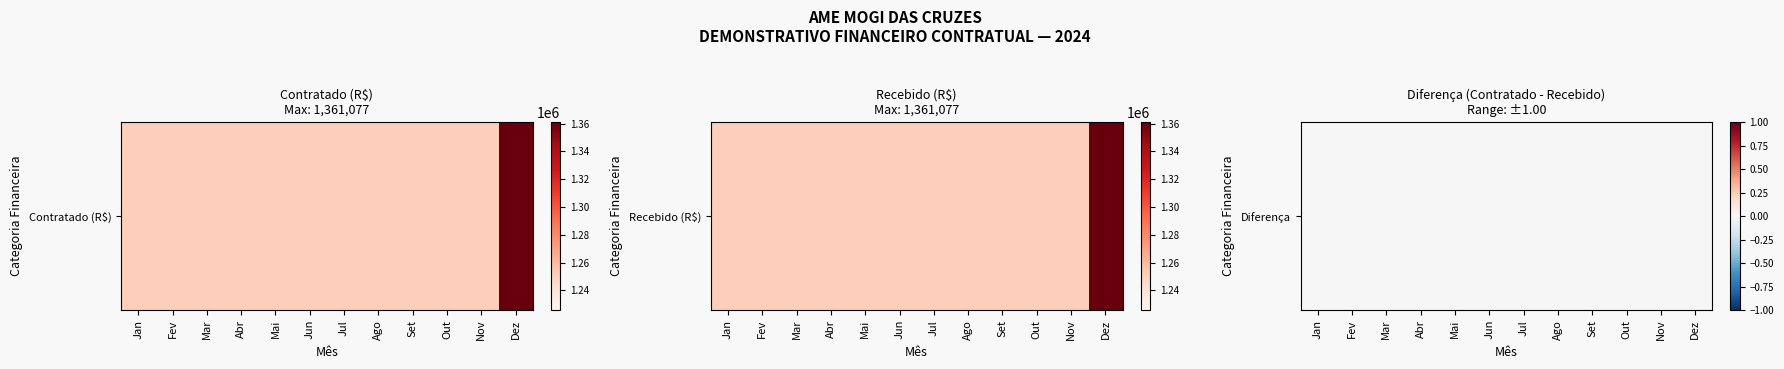

What value does the Recebido (R$) series have at Abr?

1250675.0